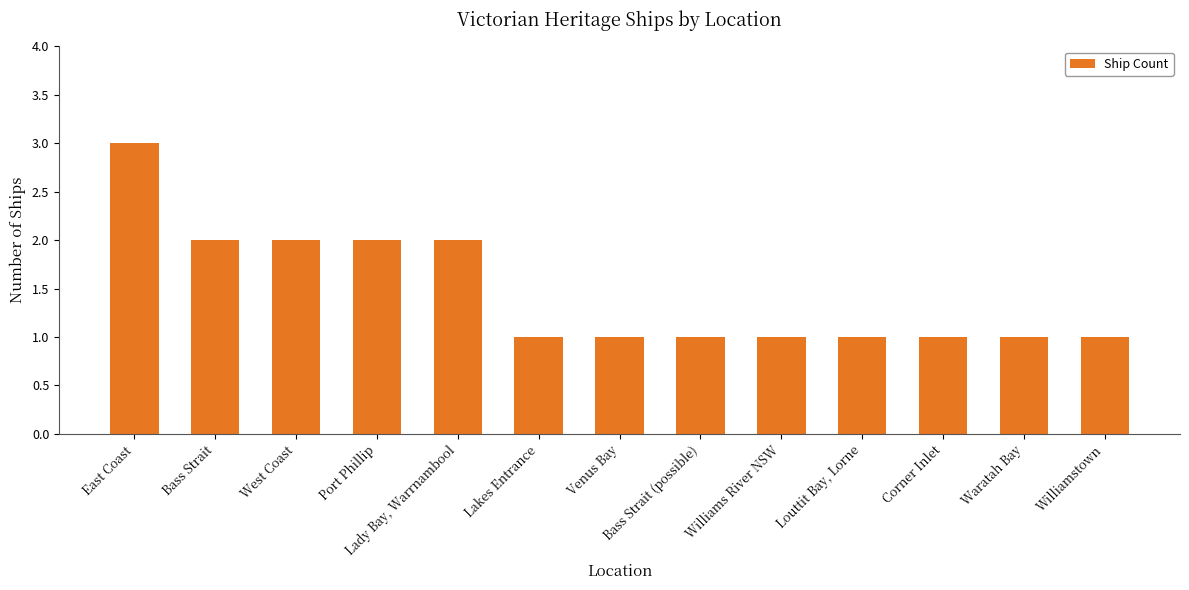

What position from the right is Port Phillip?

10